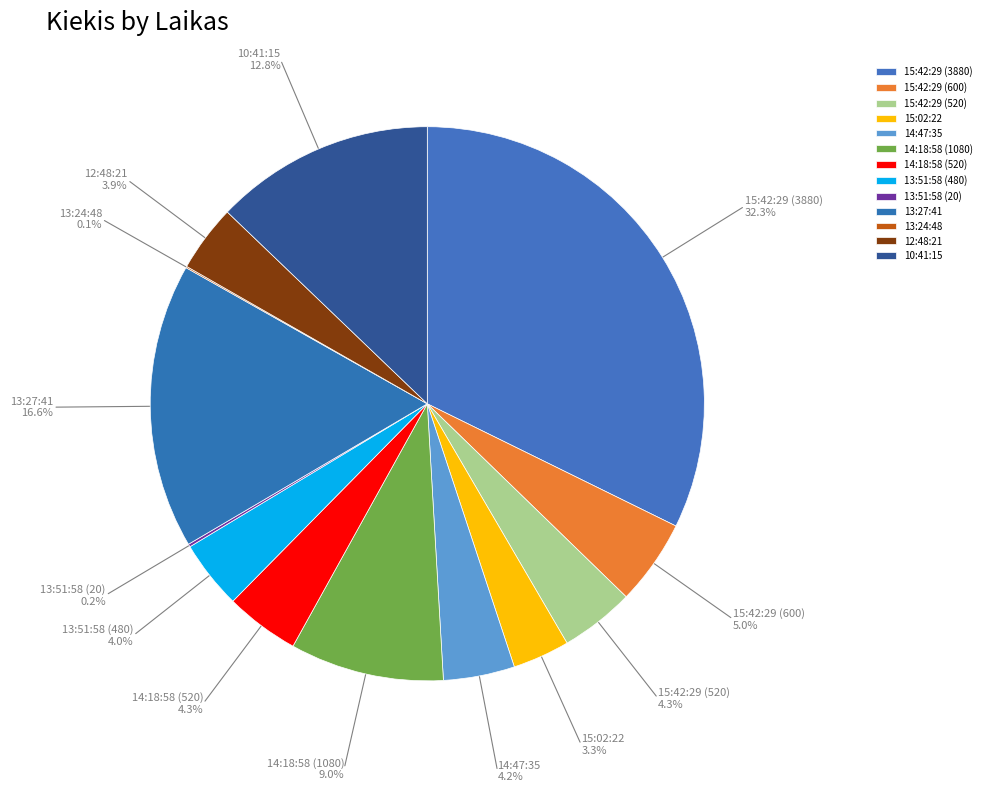

Which category has the biggest portion of the pie?

15:42:29 (3880)